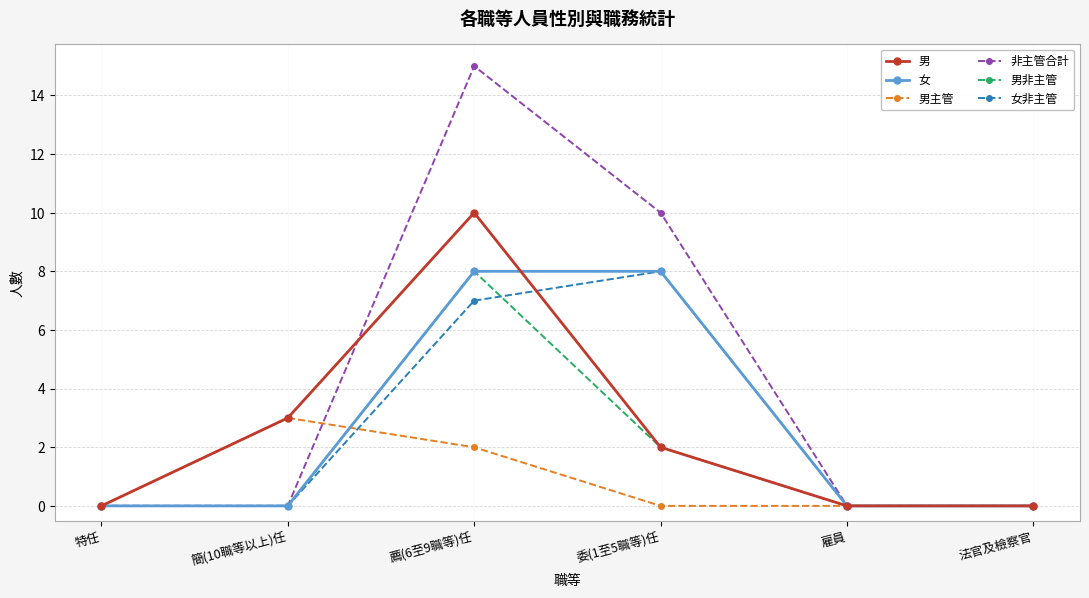

Is it true that 女非主管 equals 0 at 法官及檢察官?

True